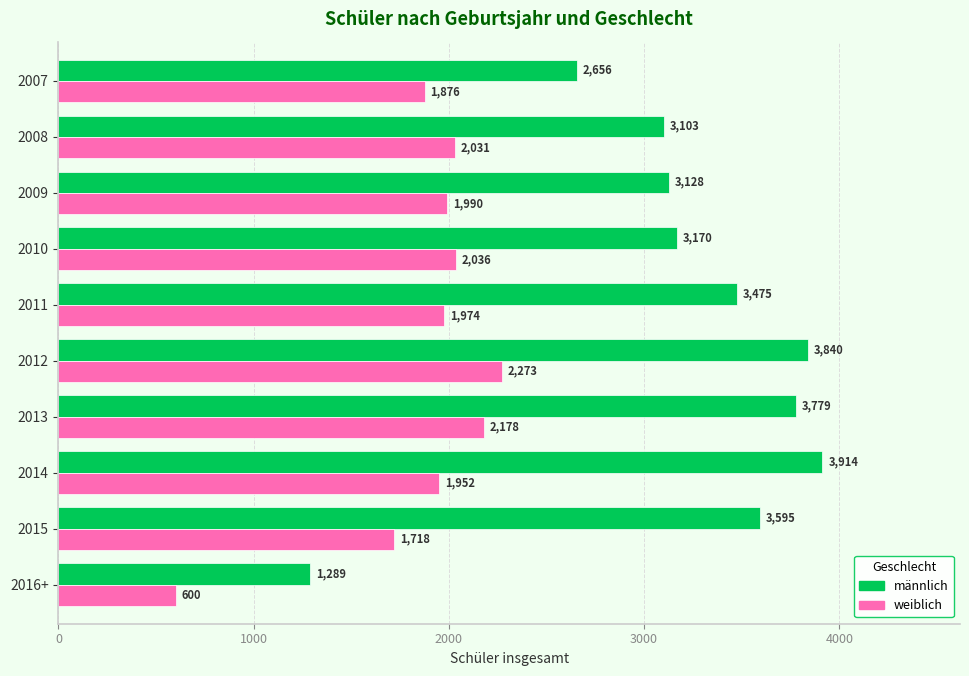

True or false: weiblich has a value of 1718 at 2015.

True